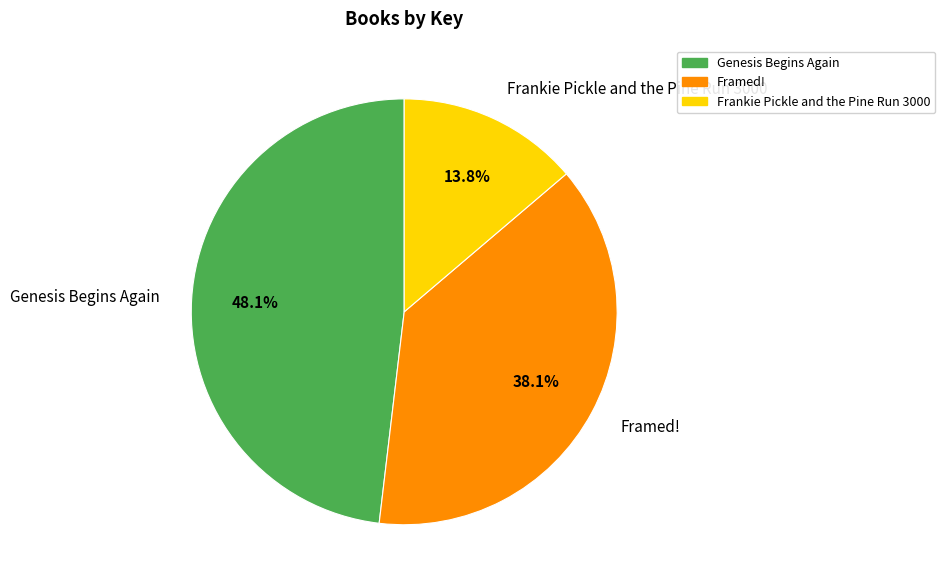

Combined, what portion of the pie is Genesis Begins Again and Frankie Pickle and the Pine Run 3000?

61.9%